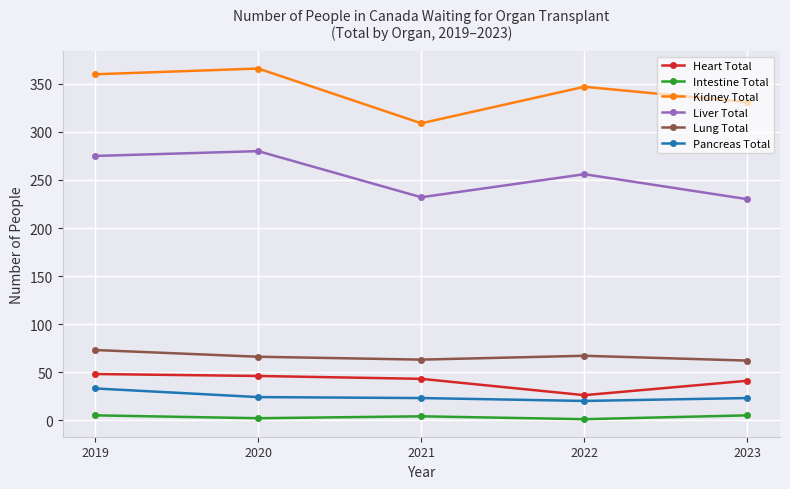

At 2019, list the series in order from largest to smallest.

Kidney Total, Liver Total, Lung Total, Heart Total, Pancreas Total, Intestine Total